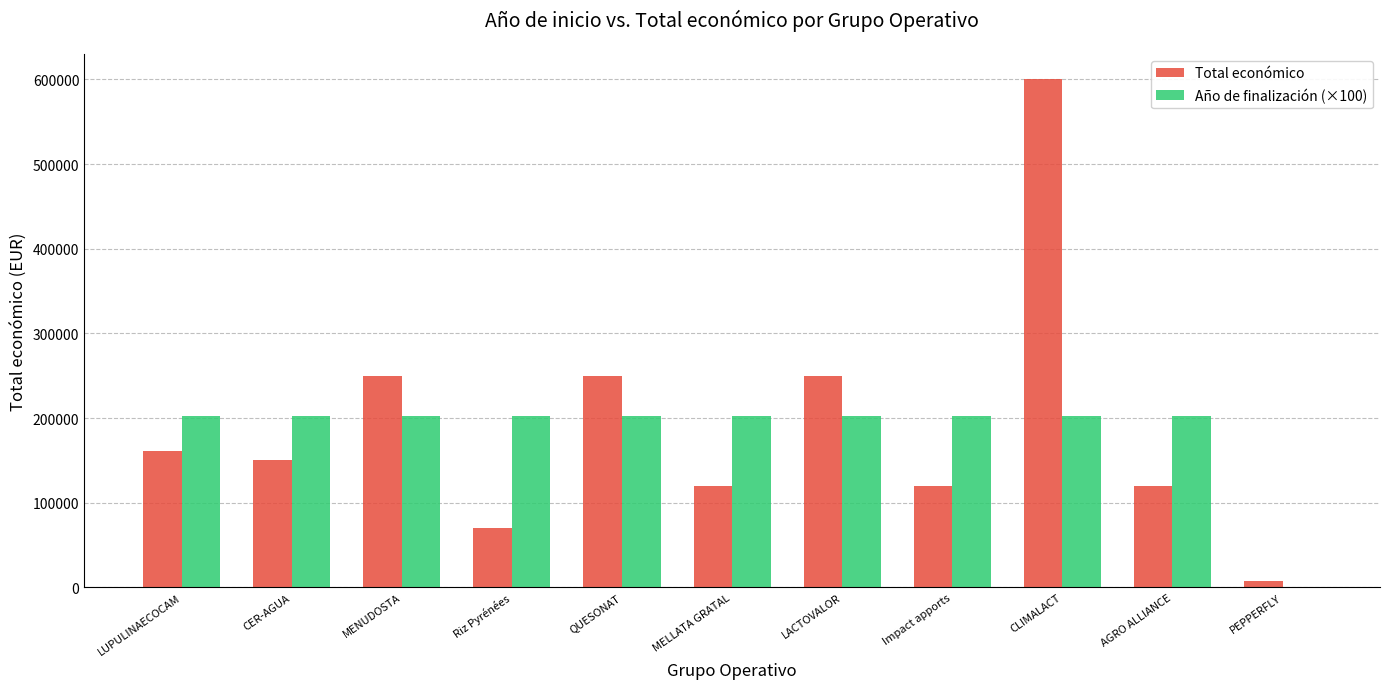

What is the sum of all Total económico values?

2099009